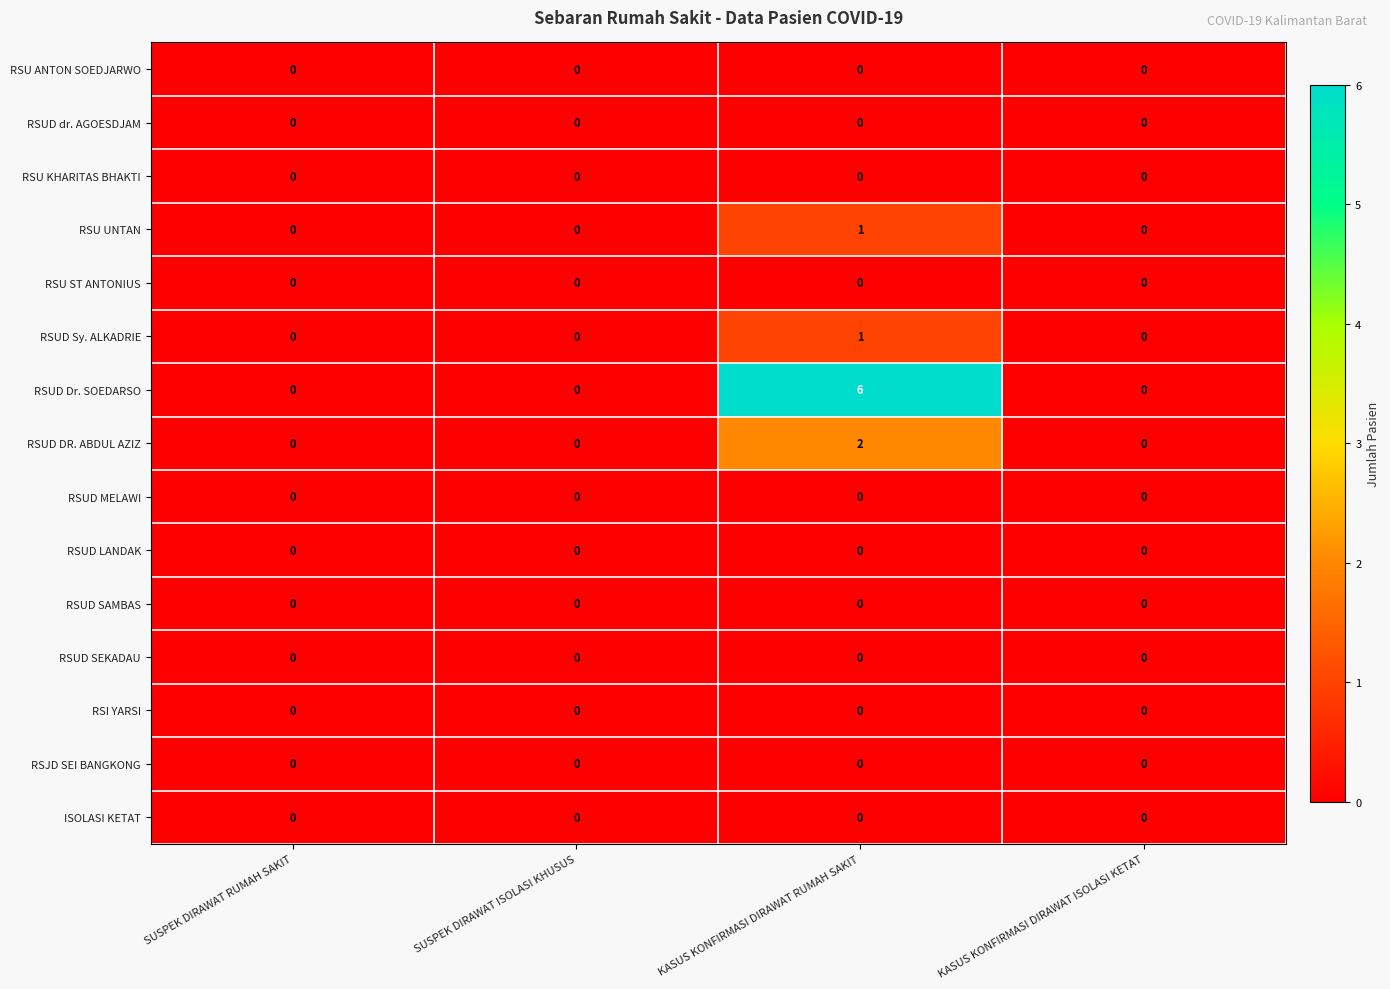

Which category has the highest value across all series?

KASUS KONFIRMASI DIRAWAT RUMAH SAKIT